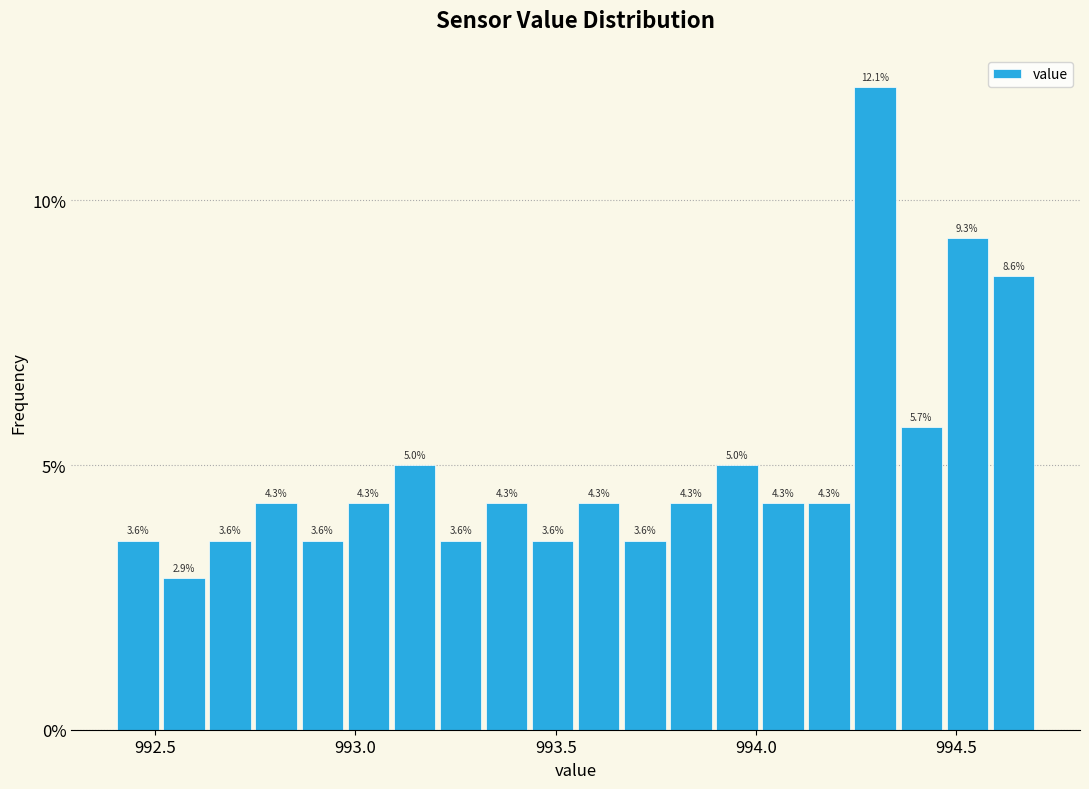

Read against the x-axis, roughly where is the centre of the tallest bar?

994.30